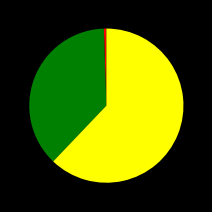

Is there a majority slice in this chart?

Yes